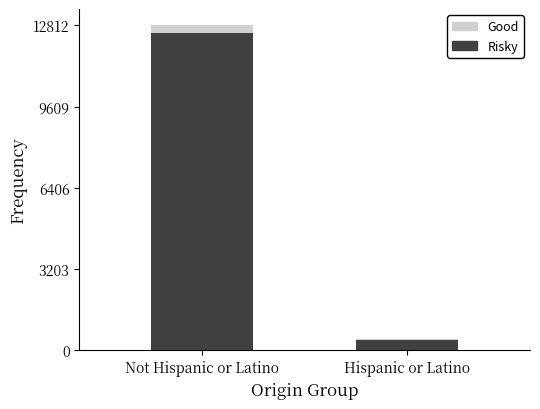

True or false: Risky has a value of 410 at Hispanic or Latino.

True